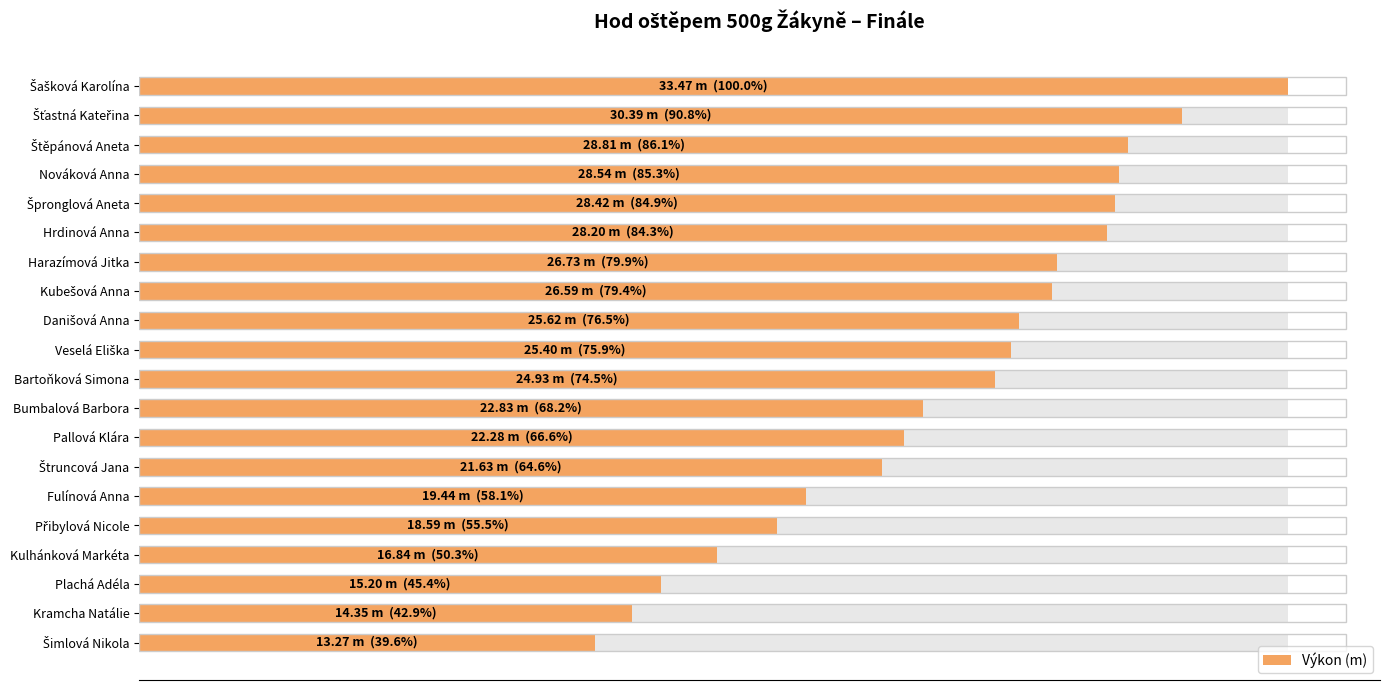

The value at Plachá Adéla is 15.2. True or false?

True